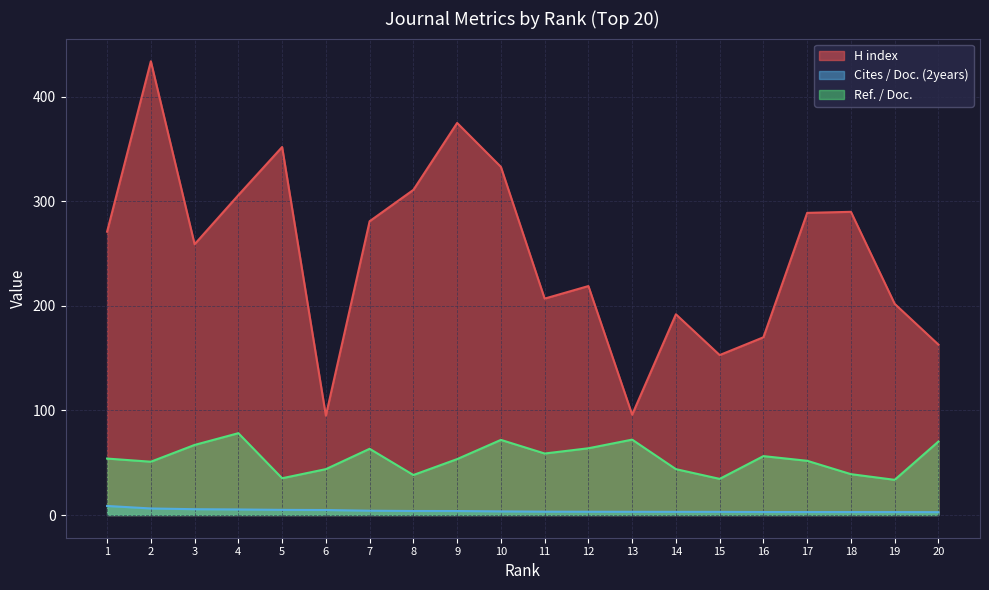

At which category does H index reach its first local valley?

3